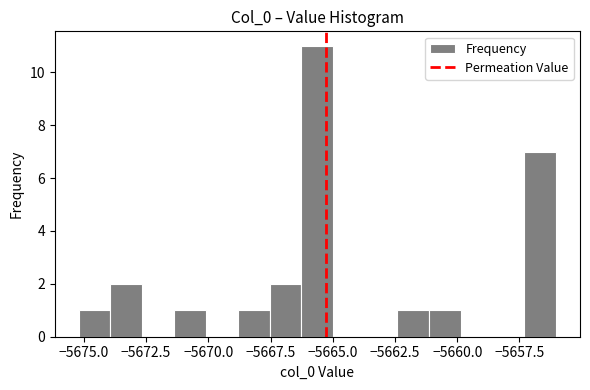

Read against the x-axis, roughly where is the centre of the tallest bar?

-5665.5